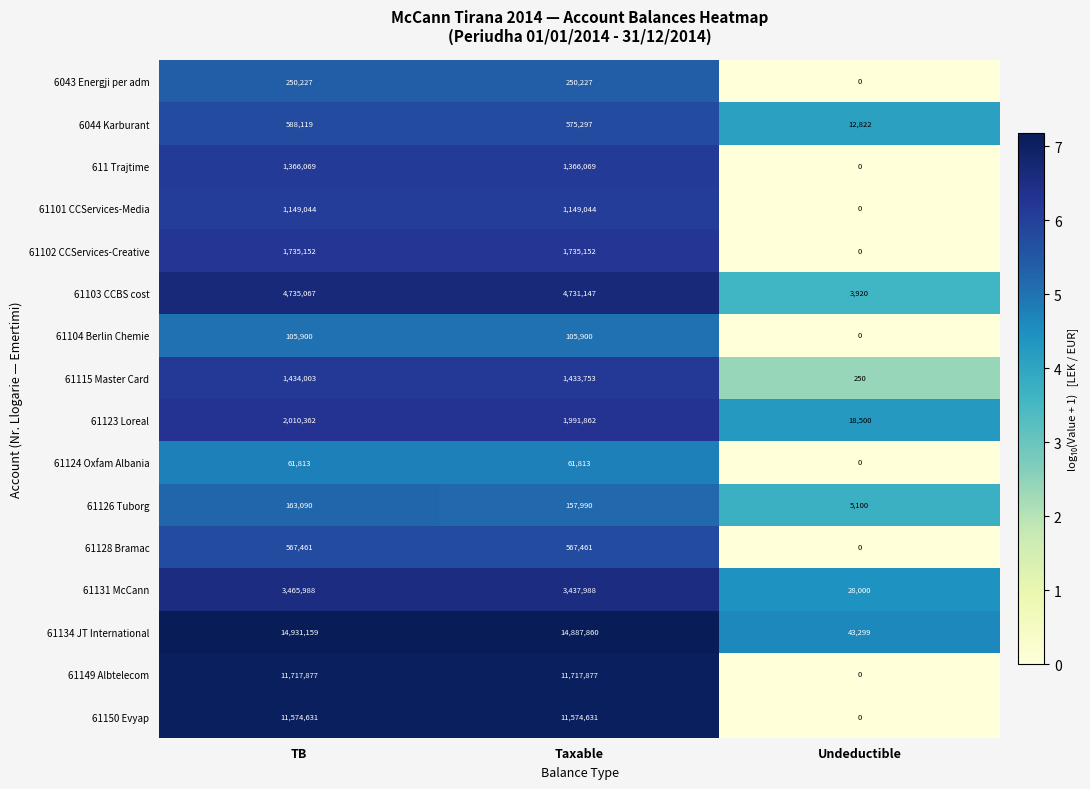

How many positive values does the 6043 Energji per adm series have?

2